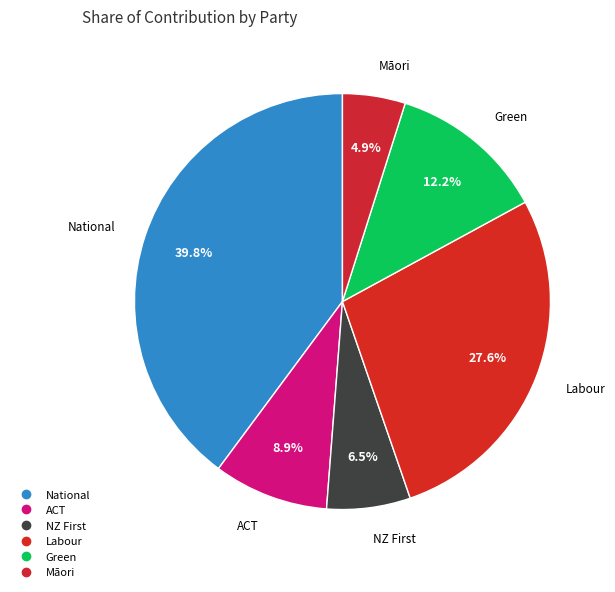

Is it true that Green is 22% of the pie?

False